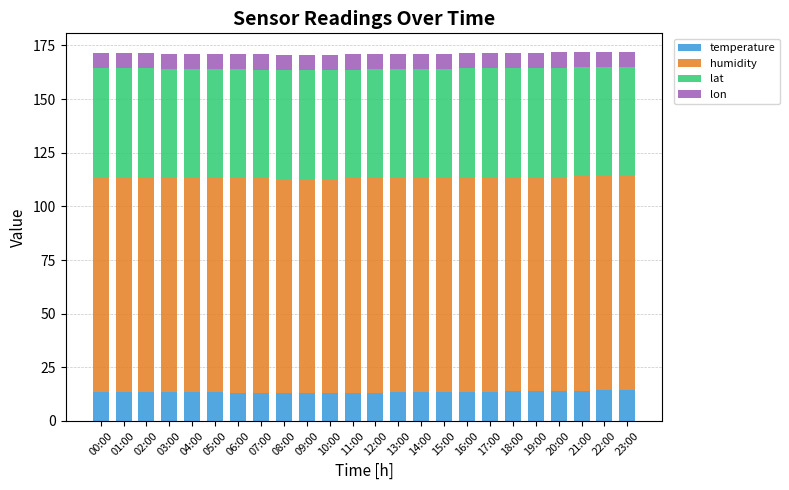

What is the total value across all series at 06:00?

170.9